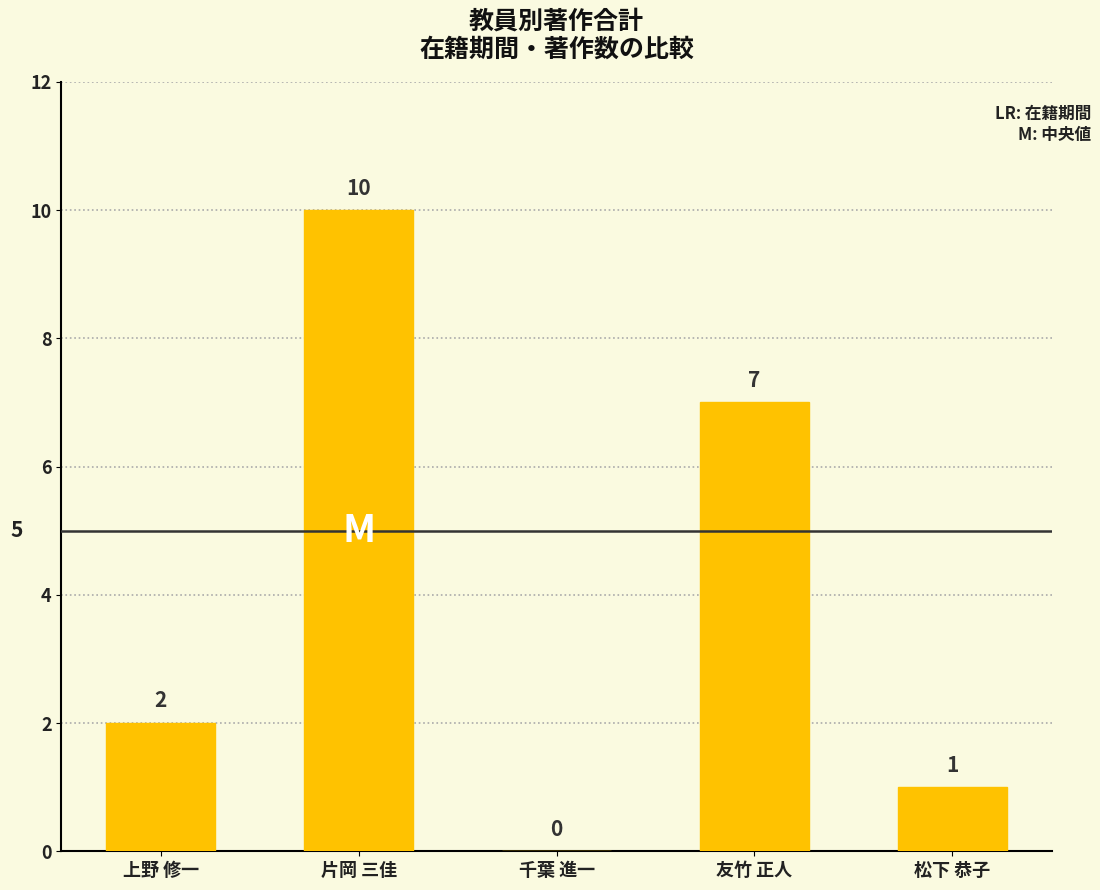

What is the sum of the values at 片岡 三佳 and 松下 恭子?

11